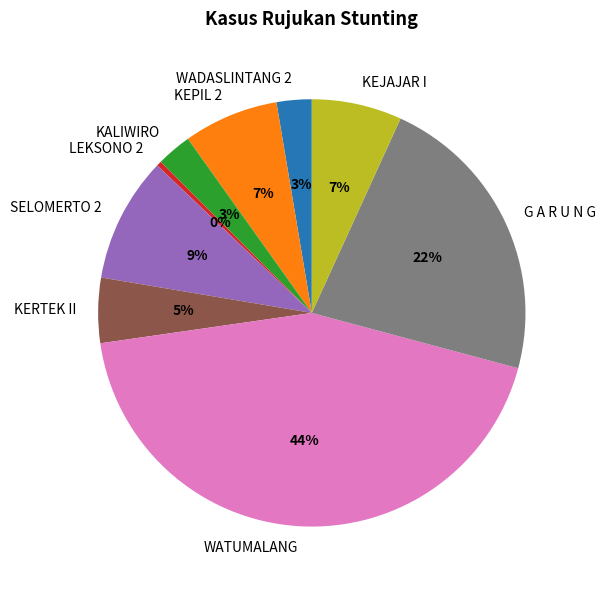

True or false: KALIWIRO accounts for 10% of the total.

False